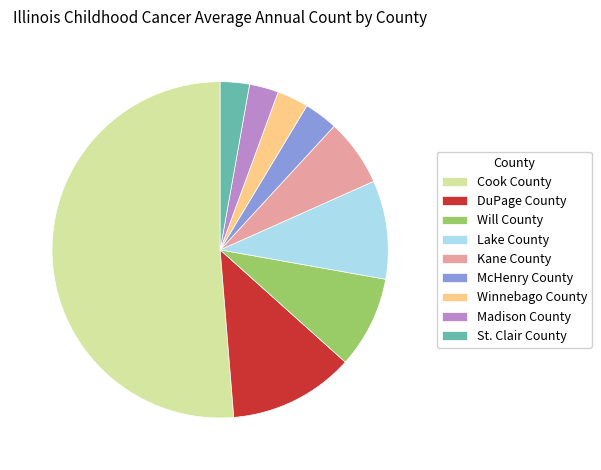

Does McHenry County account for over 50% of the chart?

No